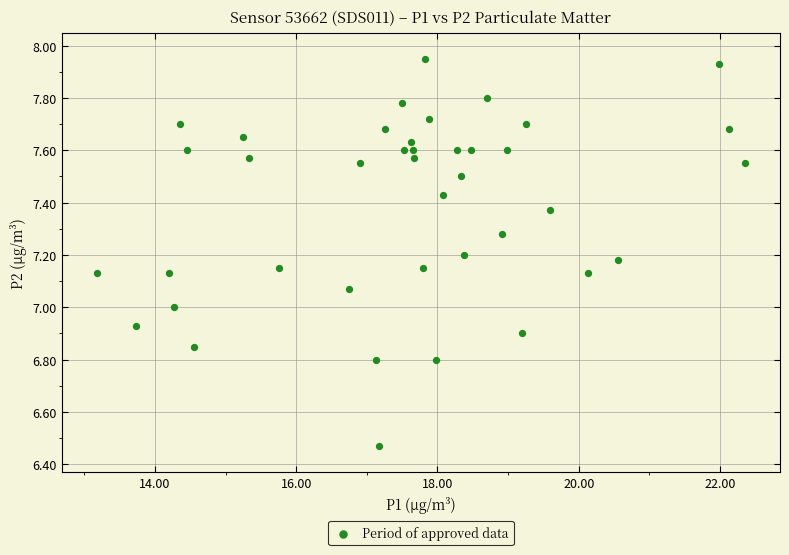

What is the range of X values (max minus min)?

9.2